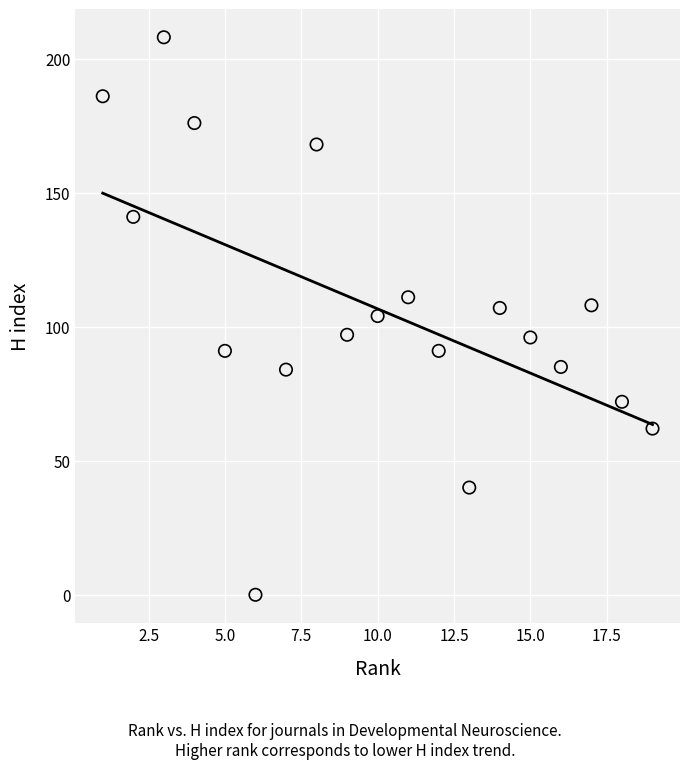

What is the range of X values (max minus min)?

18